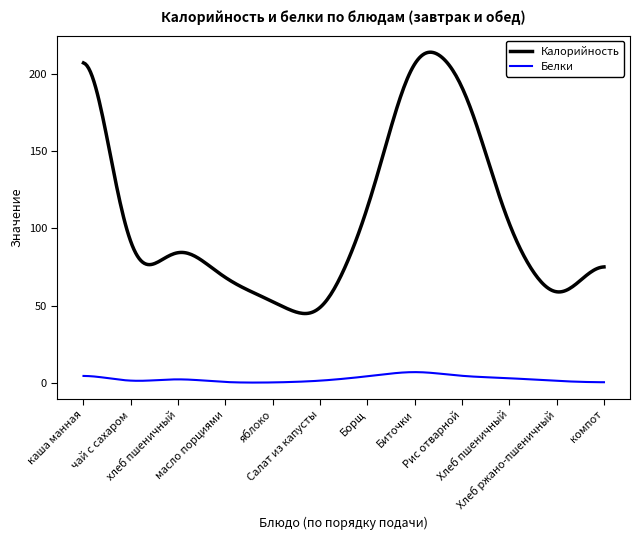

List the series in order of their overall mean, highest first.

Калорийность, Белки